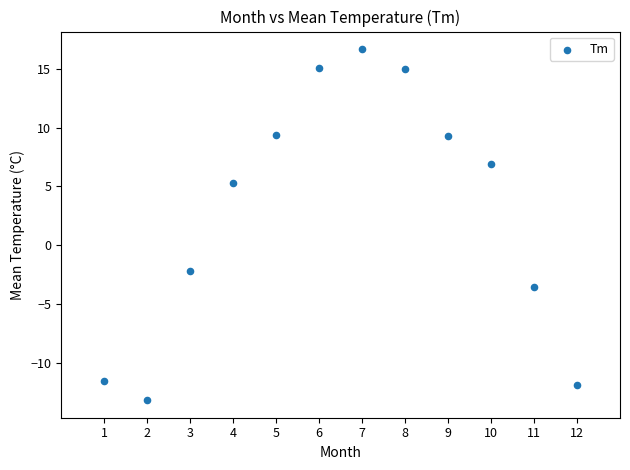

What is the range of X values (max minus min)?

11.0